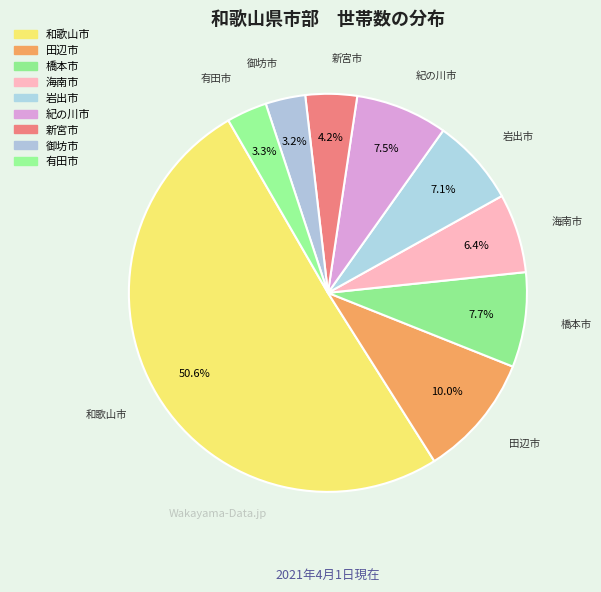

To the nearest percent, what portion does 御坊市 represent?

3%